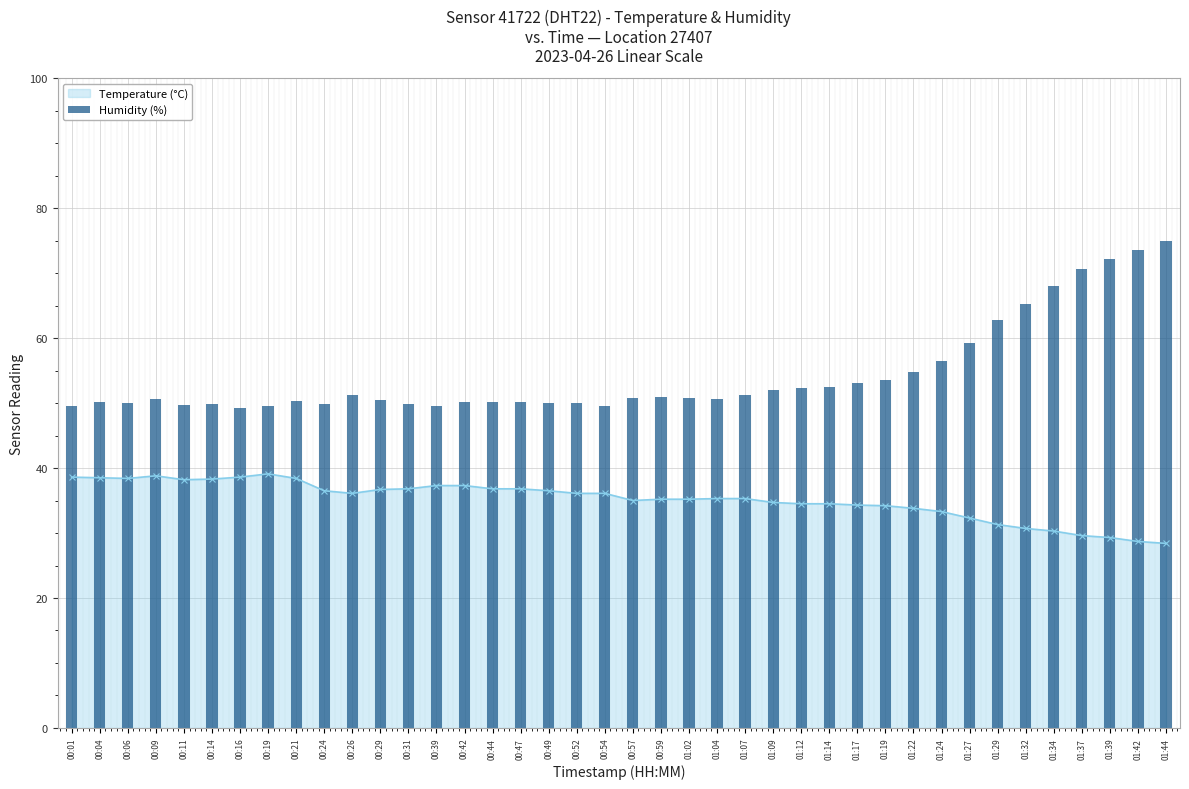

How many groups of bars are there?

40